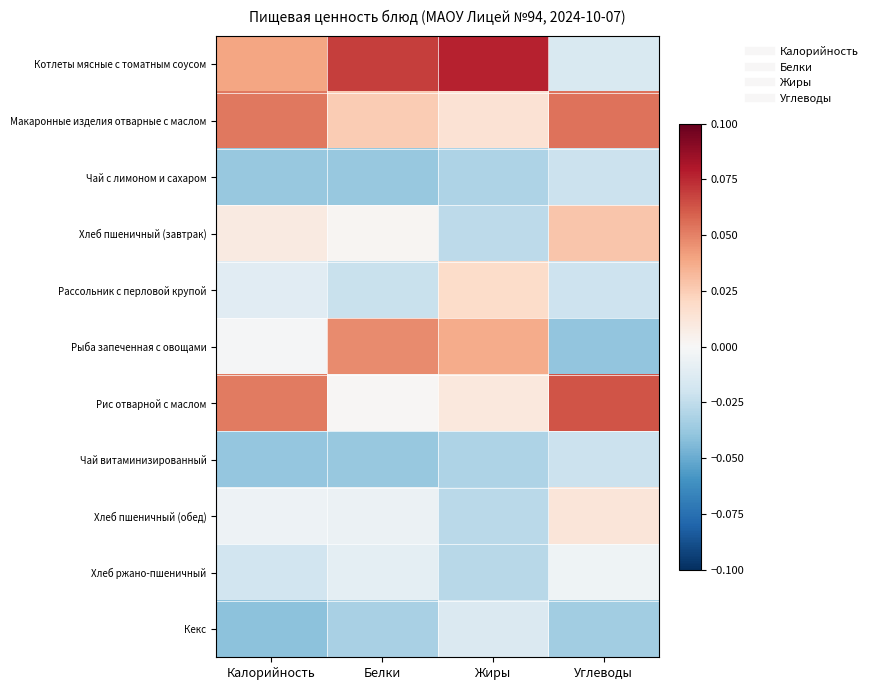

Count the number of categories in the chart.

4